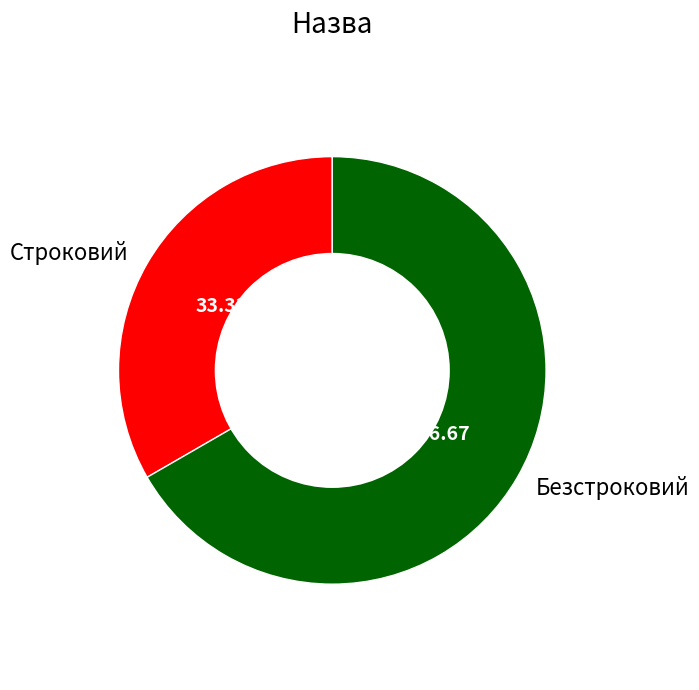

Which has a higher value, Строковий or Безстроковий?

Безстроковий